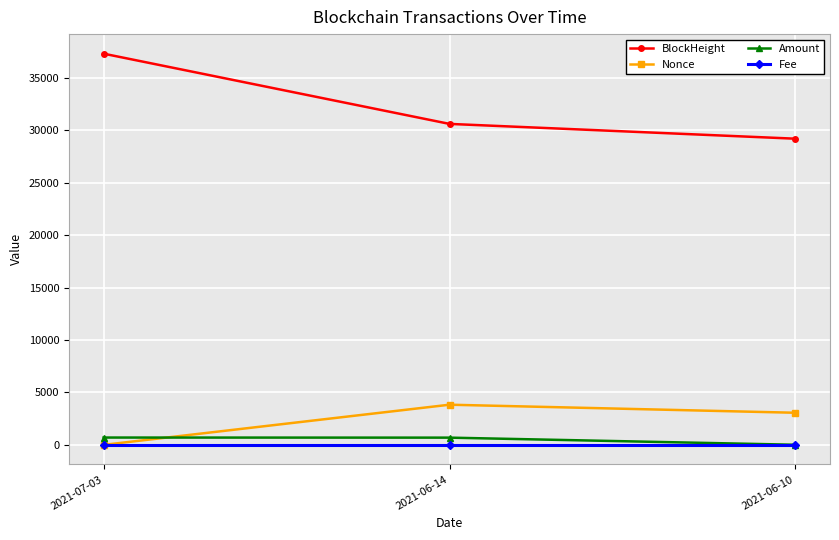

The Nonce series shows 5398.6 at 2021-06-10. True or false?

False